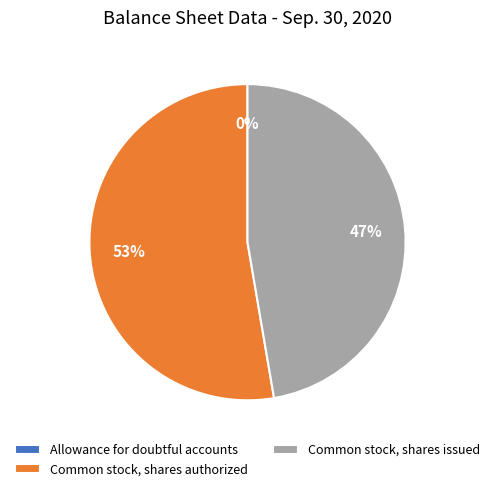

Combined, do Common stock, shares authorized and Common stock, shares issued account for over 50%?

Yes